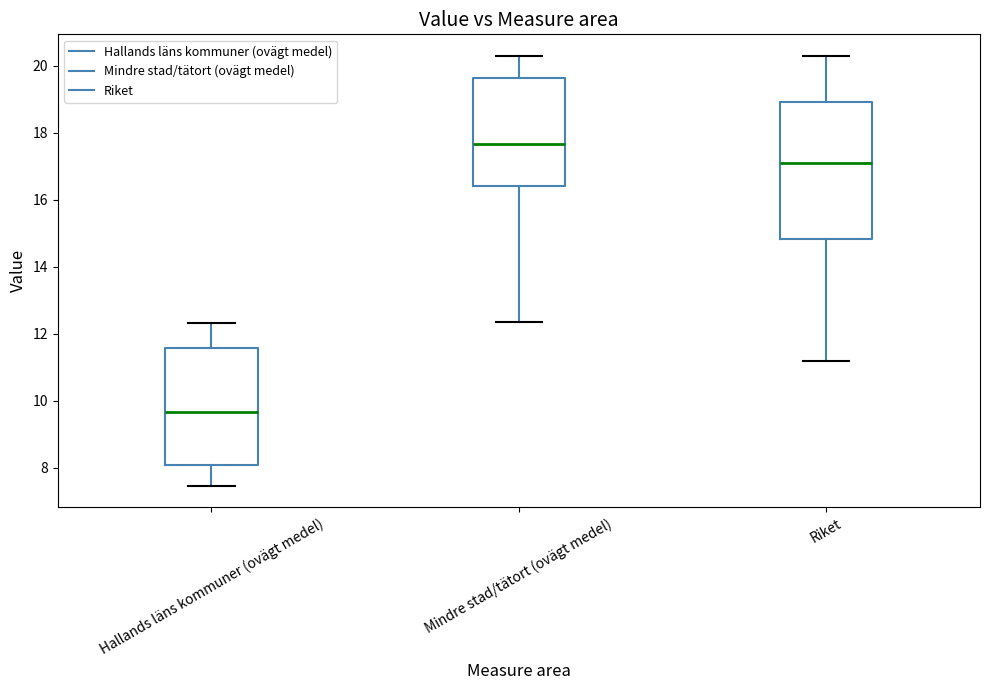

Which box's median line is the lowest?

Hallands läns kommuner (ovägt medel)